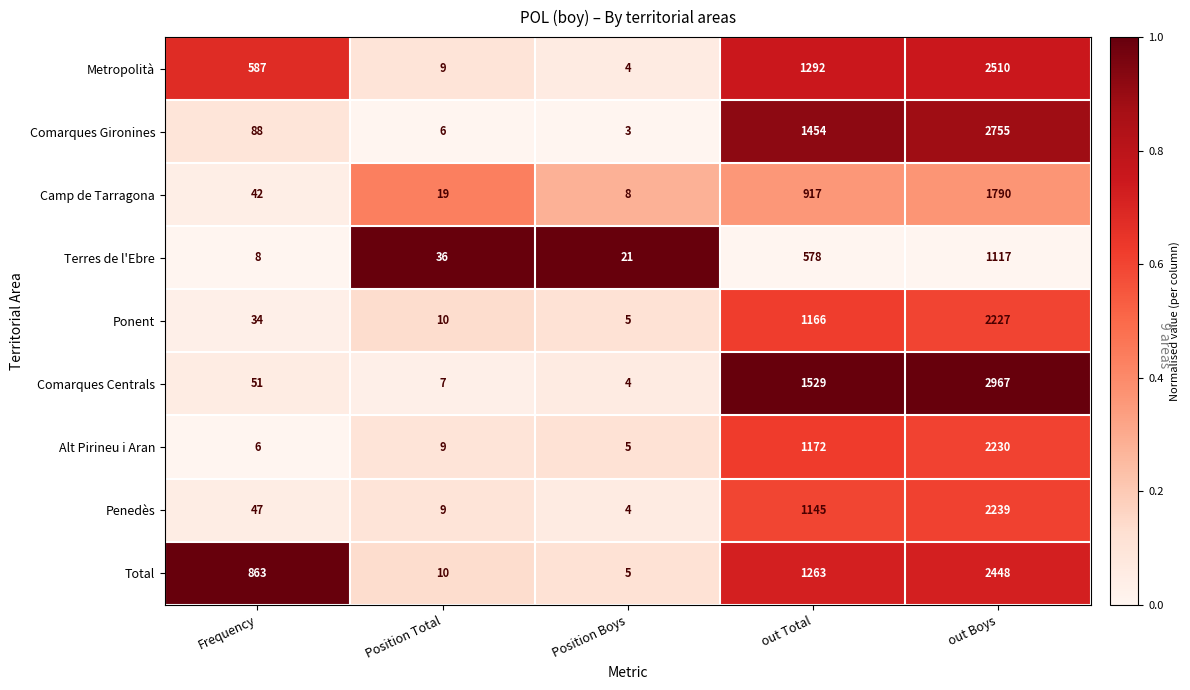

Which series changed the most between Frequency and out Total?

Comarques Centrals